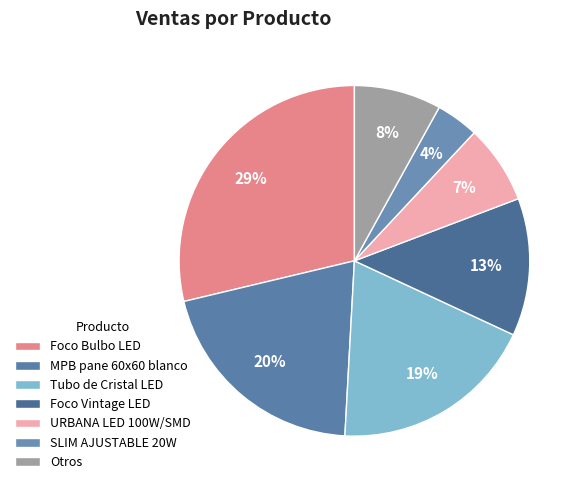

How much of the chart is everything except Foco Vintage LED?

87.3%